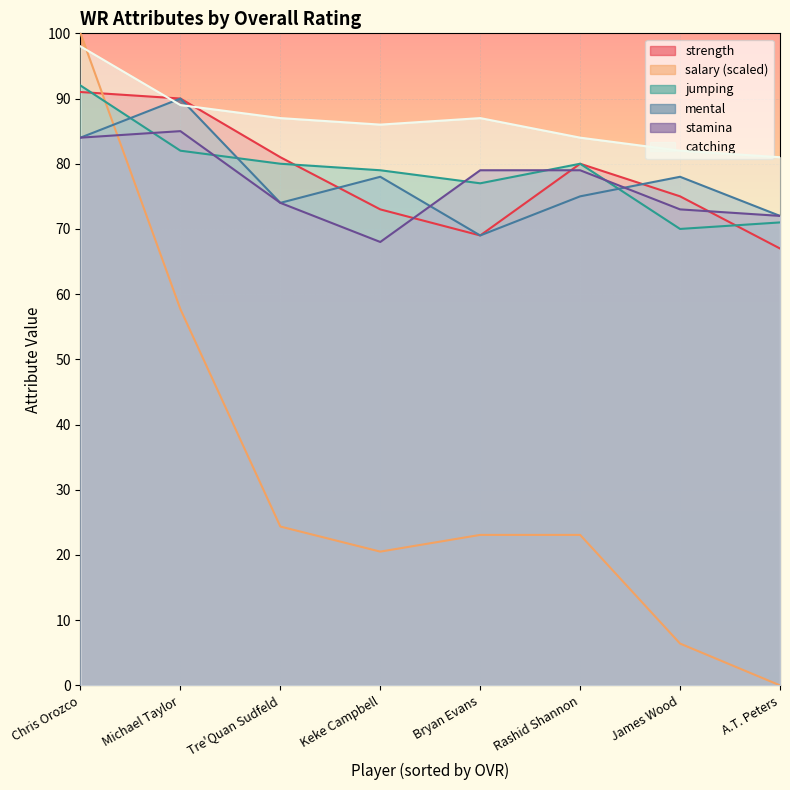

True or false: catching has a value of 151.7 at Michael Taylor.

False